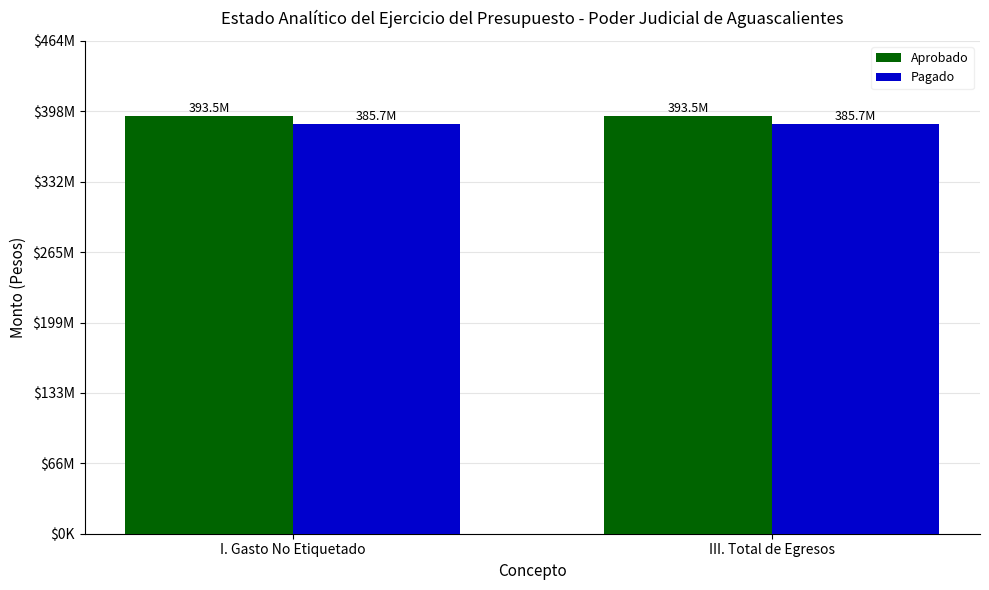

What is the label of the 1st bar from the right?

III. Total de Egresos